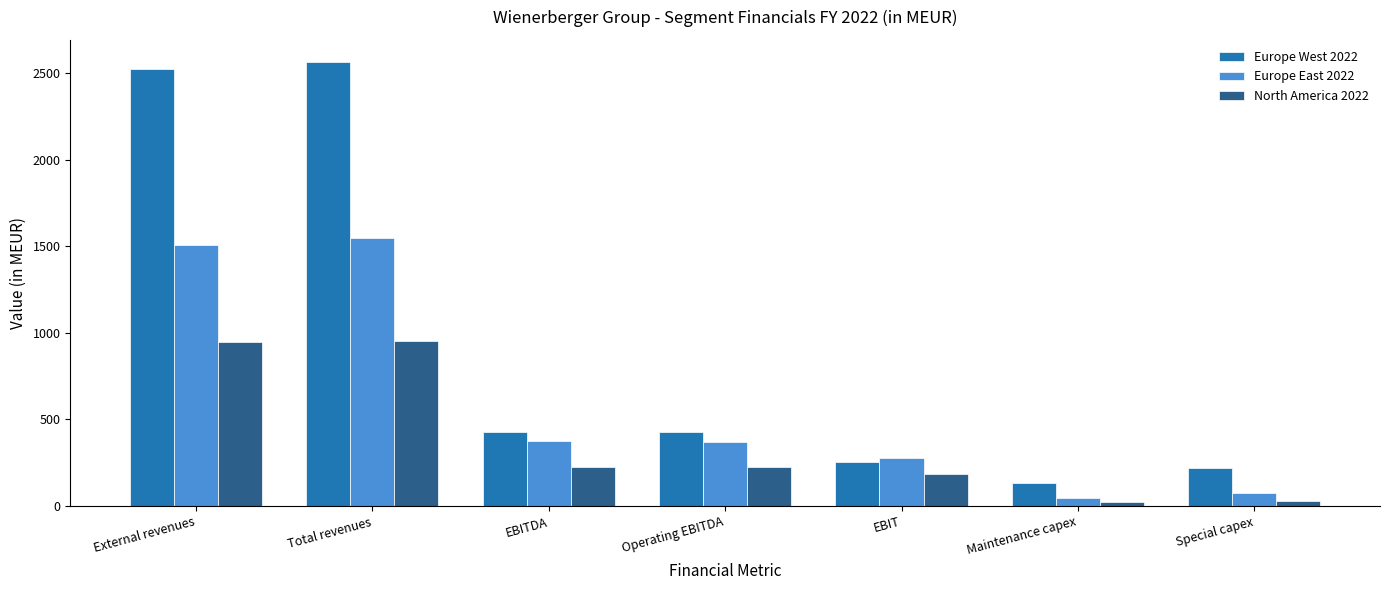

Where does the Europe West 2022 series first go above 425?

External revenues